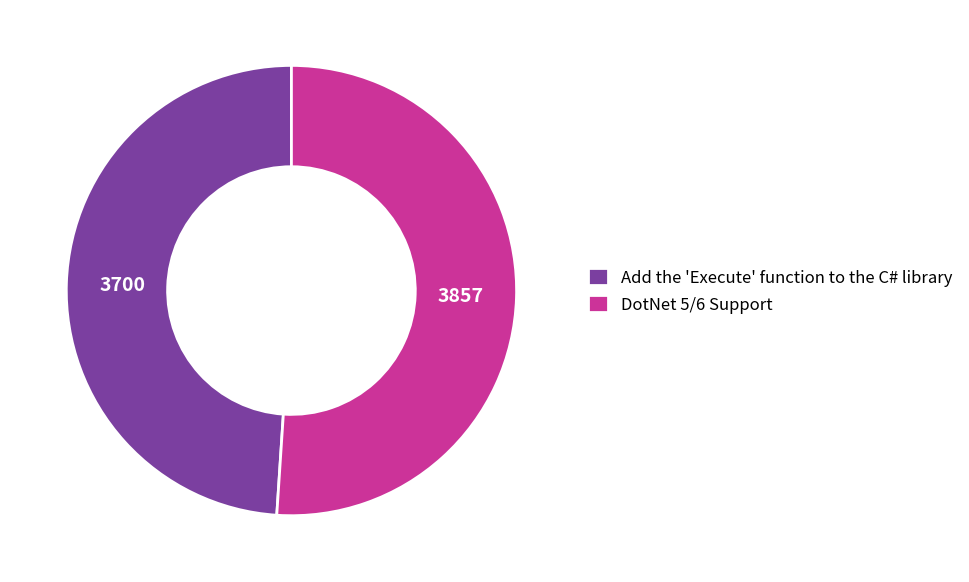

Which category has the smallest portion of the pie?

Add the 'Execute' function to the C# library